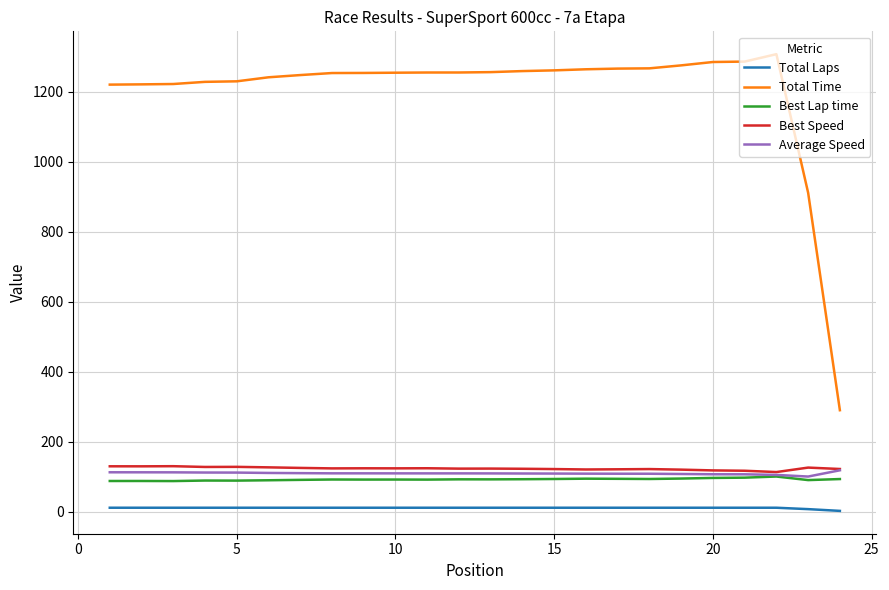

True or false: Total Time and Best Lap time intersect in this chart.

False